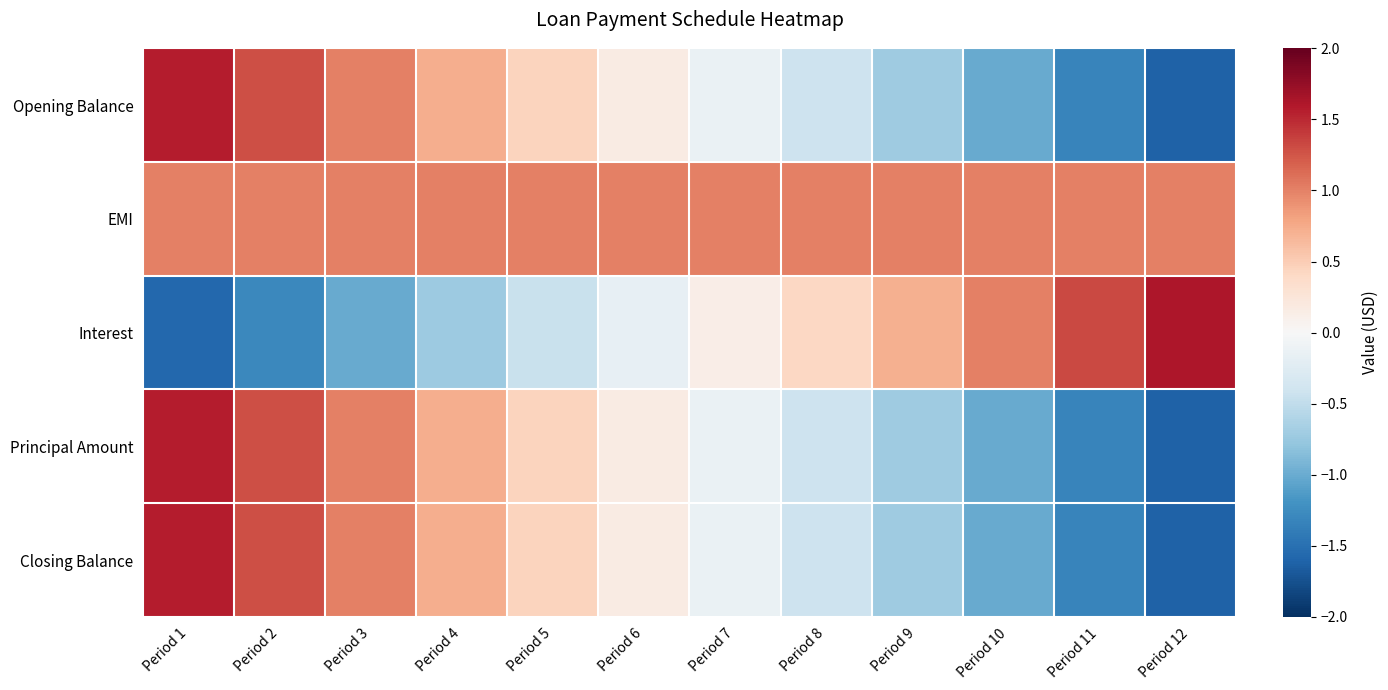

Reading left to right, extract all data points from this chart.

Opening Balance: Period 1=1.6	Period 2=1.3	Period 3=1.0	Period 4=0.7	Period 5=0.4	Period 6=0.2	Period 7=-0.1	Period 8=-0.4	Period 9=-0.7	Period 10=-1.0	Period 11=-1.3	Period 12=-1.6
EMI: Period 1=1.0	Period 2=1.0	Period 3=1.0	Period 4=1.0	Period 5=1.0	Period 6=1.0	Period 7=1.0	Period 8=1.0	Period 9=1.0	Period 10=1.0	Period 11=1.0	Period 12=1.0
Interest: Period 1=-1.6	Period 2=-1.3	Period 3=-1.0	Period 4=-0.7	Period 5=-0.4	Period 6=-0.2	Period 7=0.1	Period 8=0.4	Period 9=0.7	Period 10=1.0	Period 11=1.3	Period 12=1.6
Principal Amount: Period 1=1.6	Period 2=1.3	Period 3=1.0	Period 4=0.7	Period 5=0.4	Period 6=0.2	Period 7=-0.1	Period 8=-0.4	Period 9=-0.7	Period 10=-1.0	Period 11=-1.3	Period 12=-1.6
Closing Balance: Period 1=1.6	Period 2=1.3	Period 3=1.0	Period 4=0.7	Period 5=0.4	Period 6=0.2	Period 7=-0.1	Period 8=-0.4	Period 9=-0.7	Period 10=-1.0	Period 11=-1.3	Period 12=-1.6